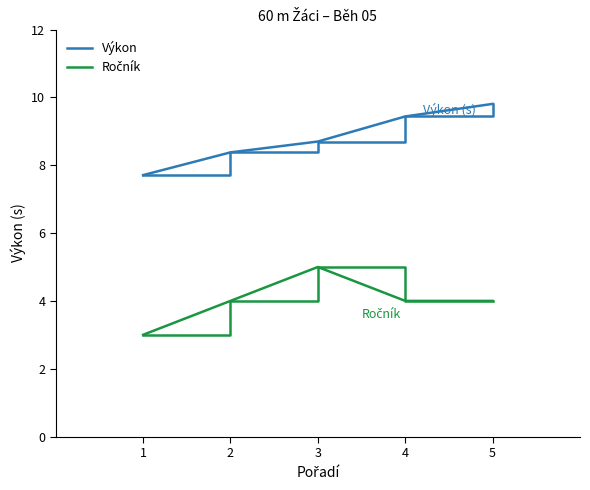

Which category has the lowest value in the Výkon series?

1